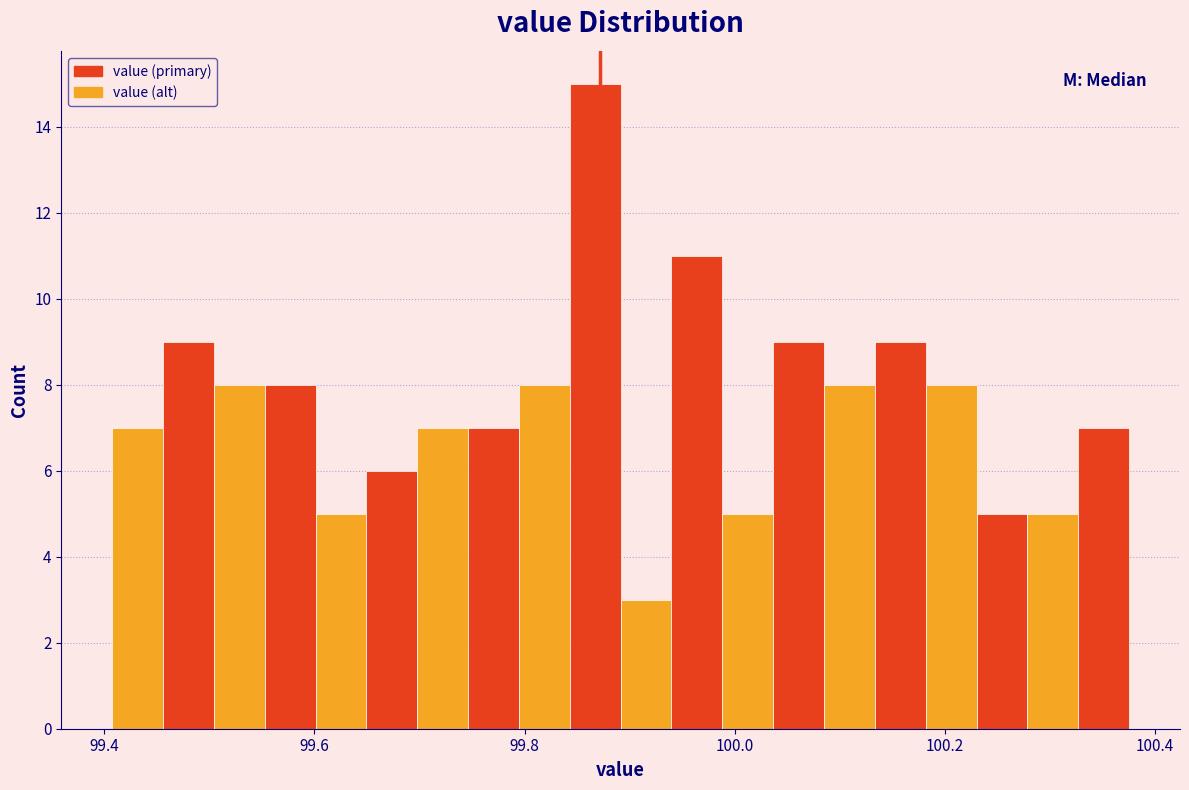

Read against the x-axis, roughly where is the centre of the tallest bar?

99.86